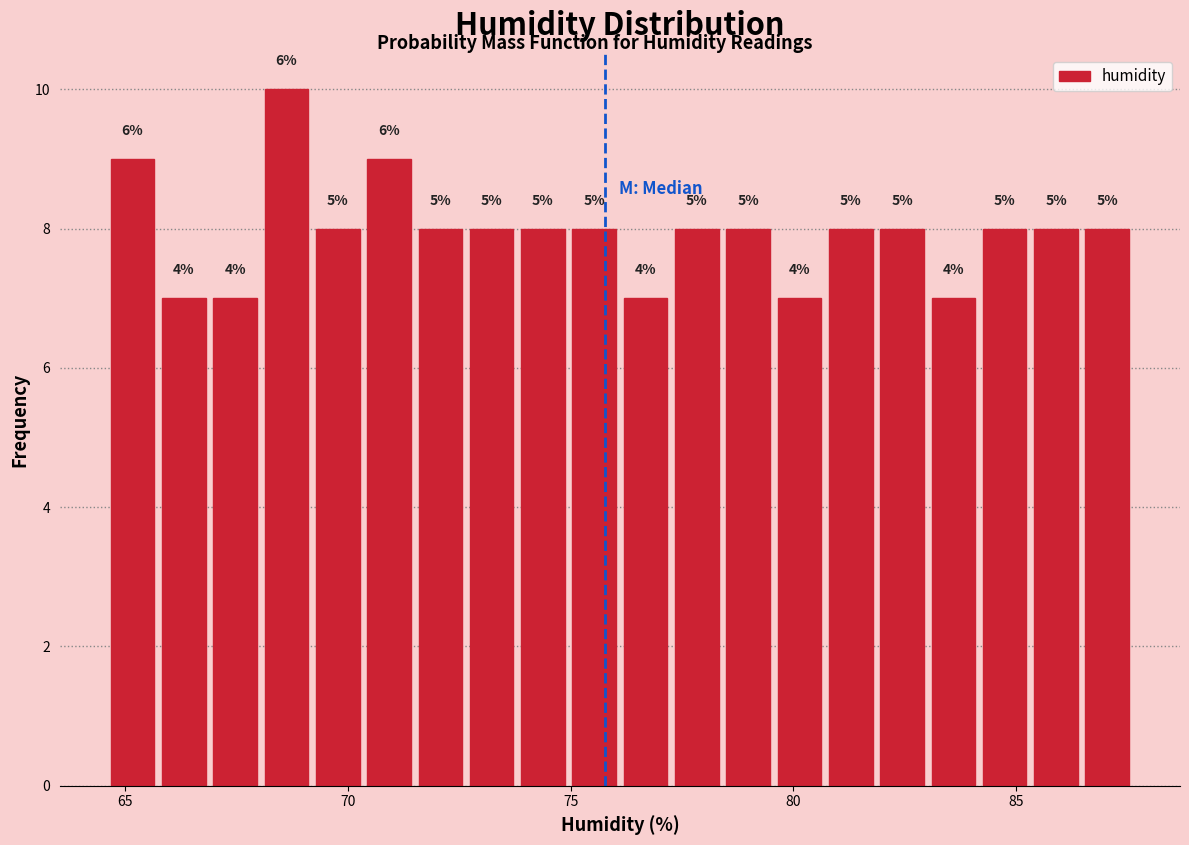

Read against the x-axis, roughly where is the centre of the tallest bar?

68.5